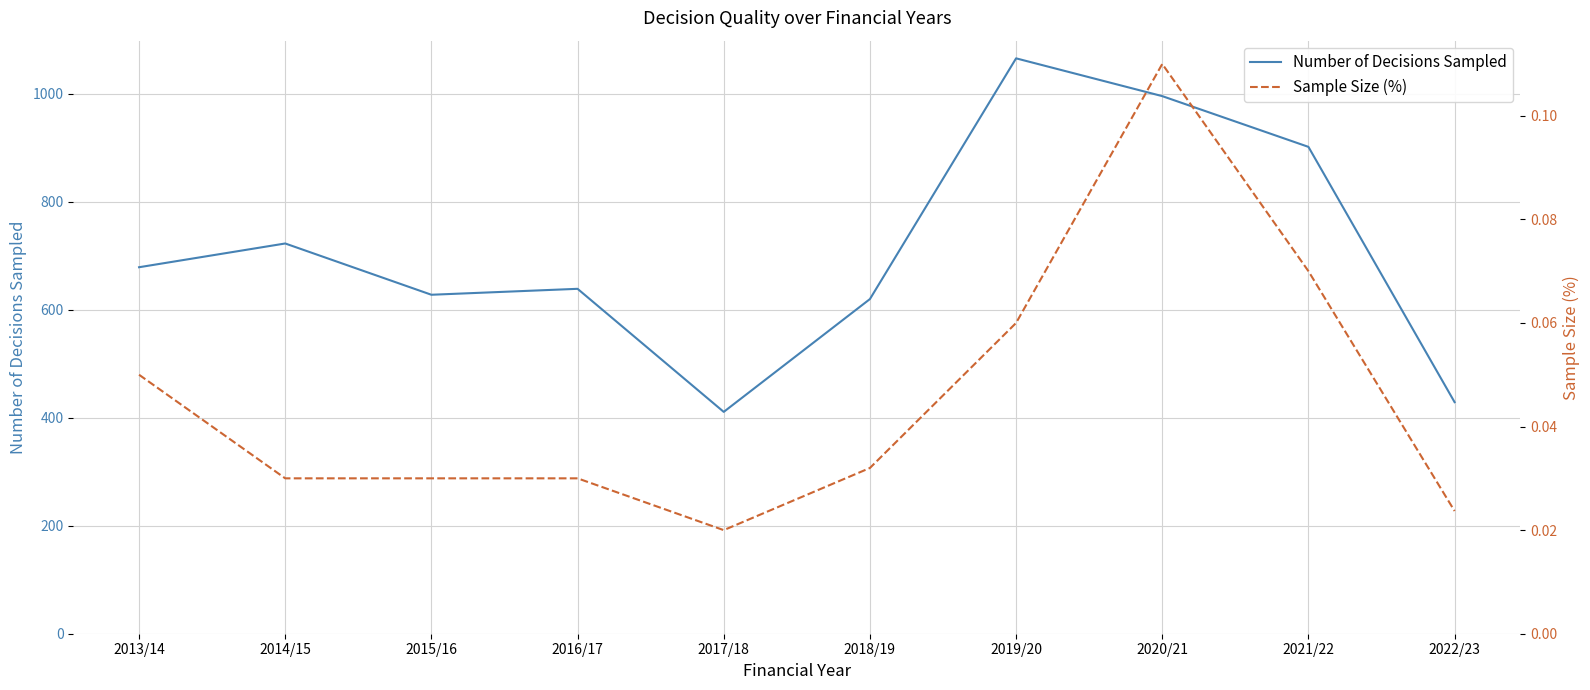

True or false: Number of Decisions Sampled and Sample Size (%) cross at least once.

False